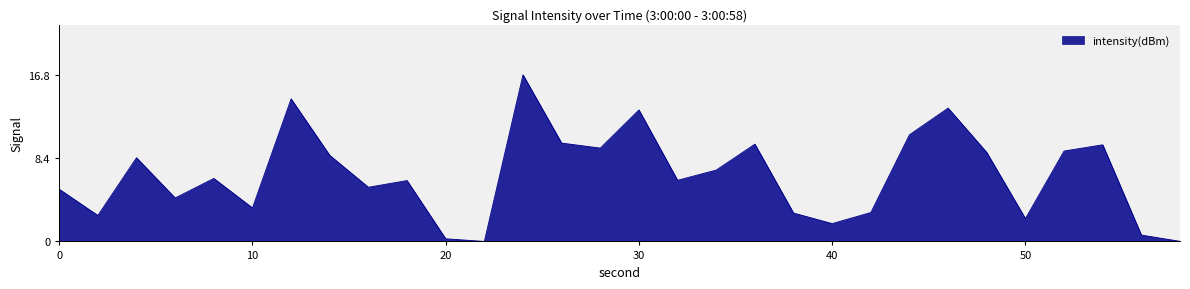

What is the difference between the maximum and minimum values?

16.8